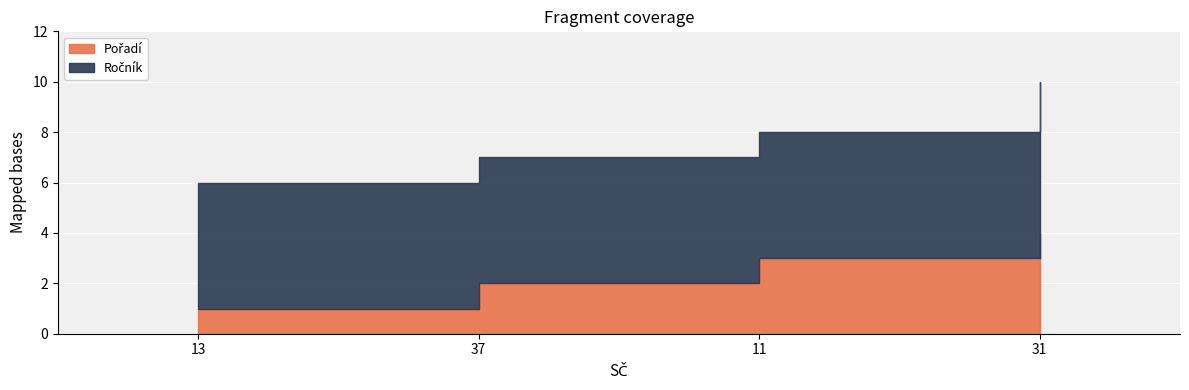

What are all the series names shown in the legend?

Pořadí, Ročník